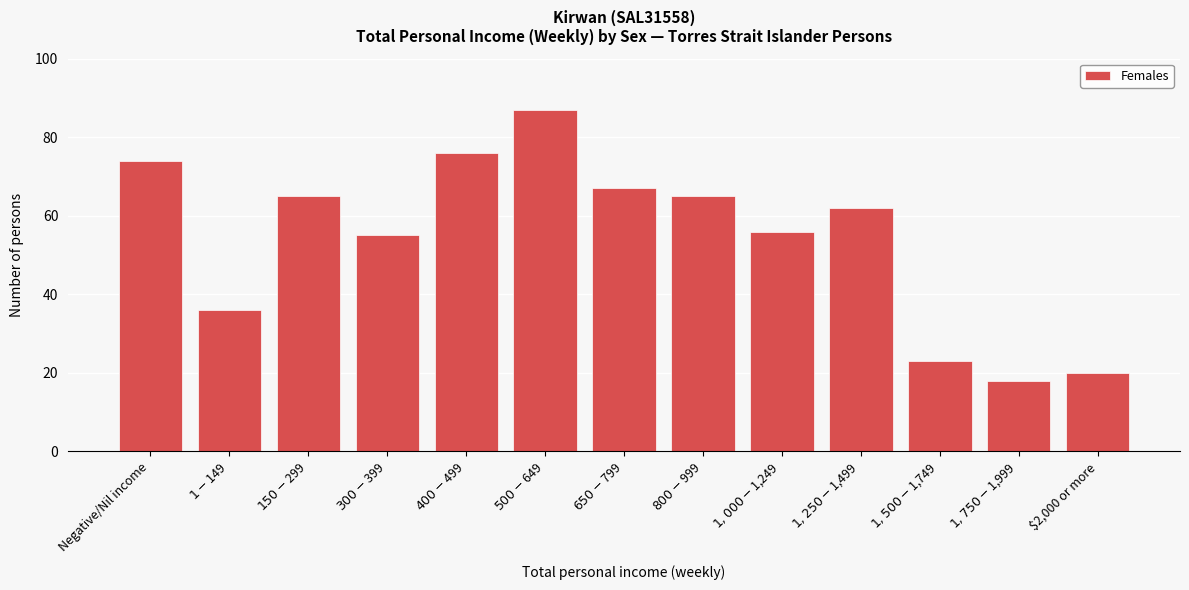

Reading left to right, what are all the values shown in this chart?

74	36	65	55	76	87	67	65	56	62	23	18	20